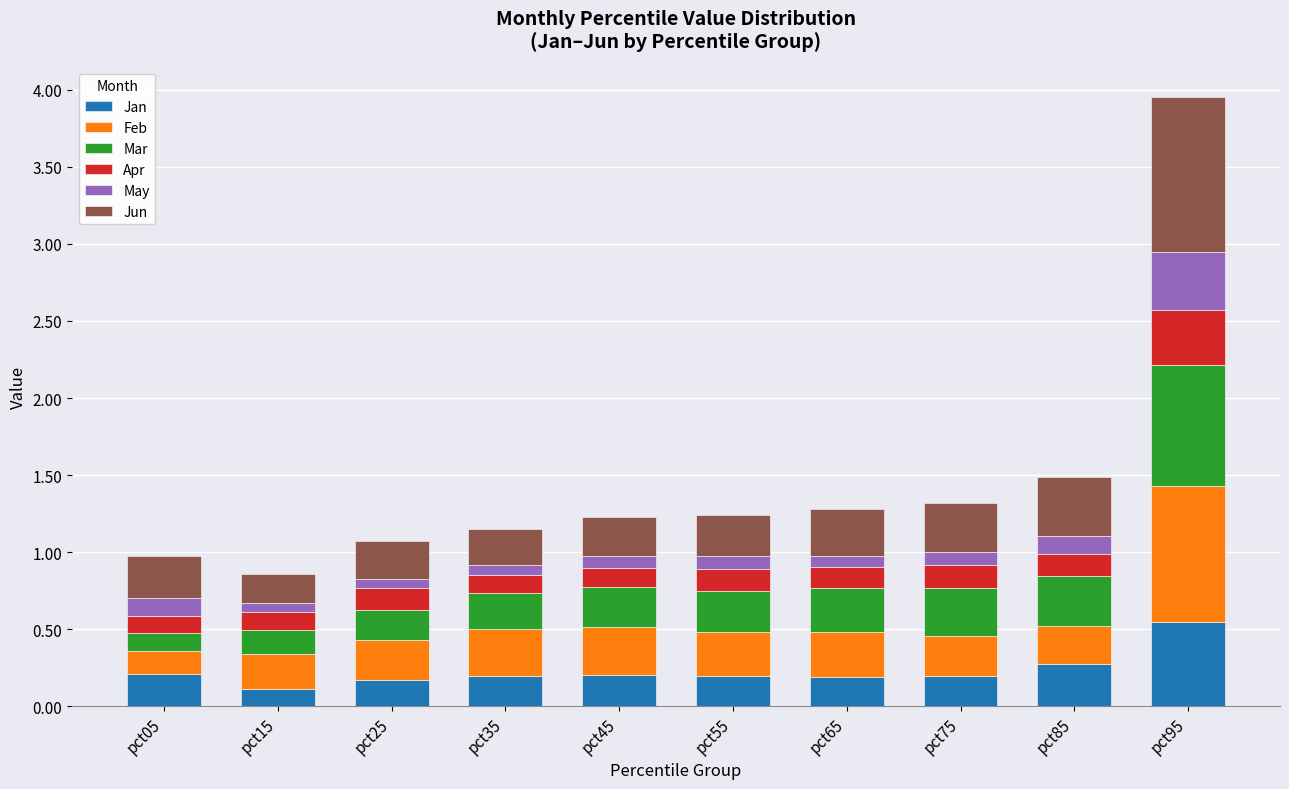

At which category is the sum across all series the highest?

pct95